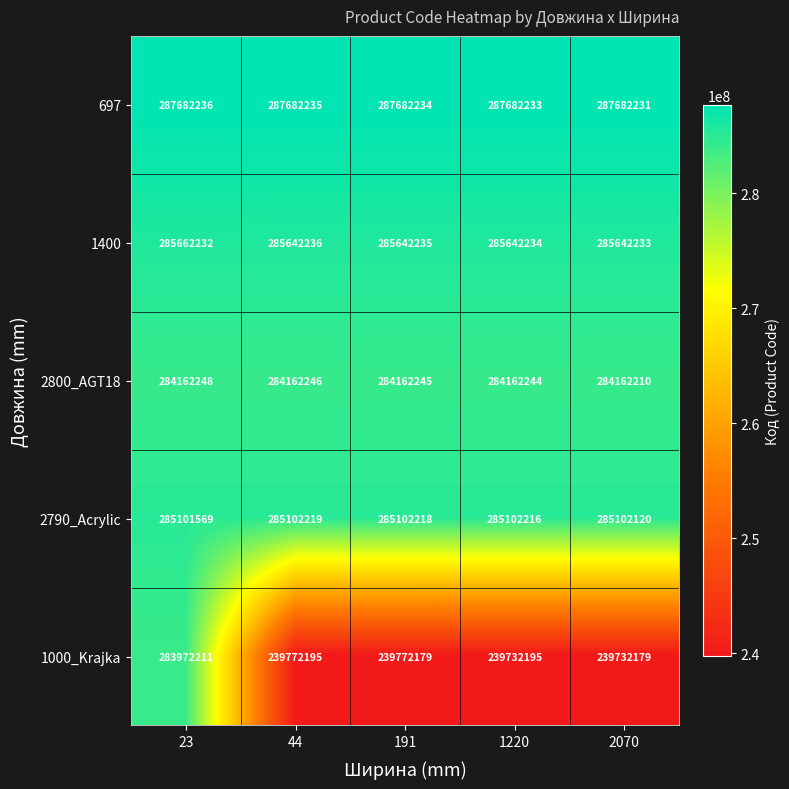

Which series has the widest spread of values?

1000_Krajka